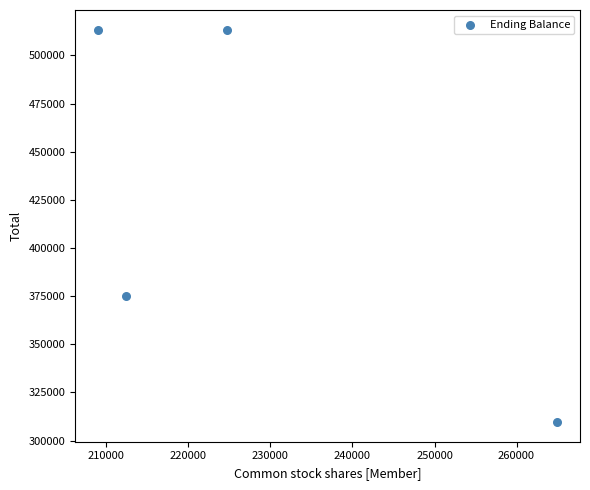

What Y value in the scatter plot is closest to 411472?

374954